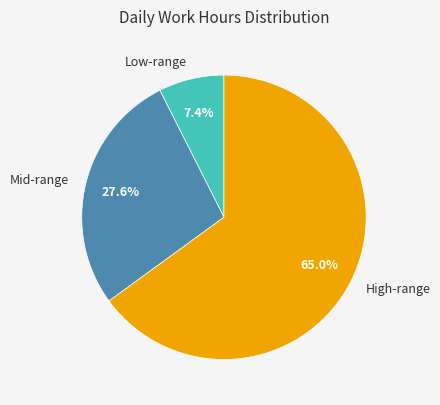

Between High-range and Mid-range, which is larger?

High-range